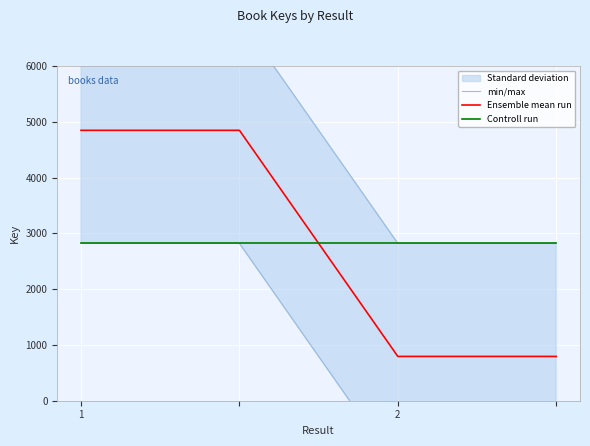

Is this an area chart (filled region under the line)?

No